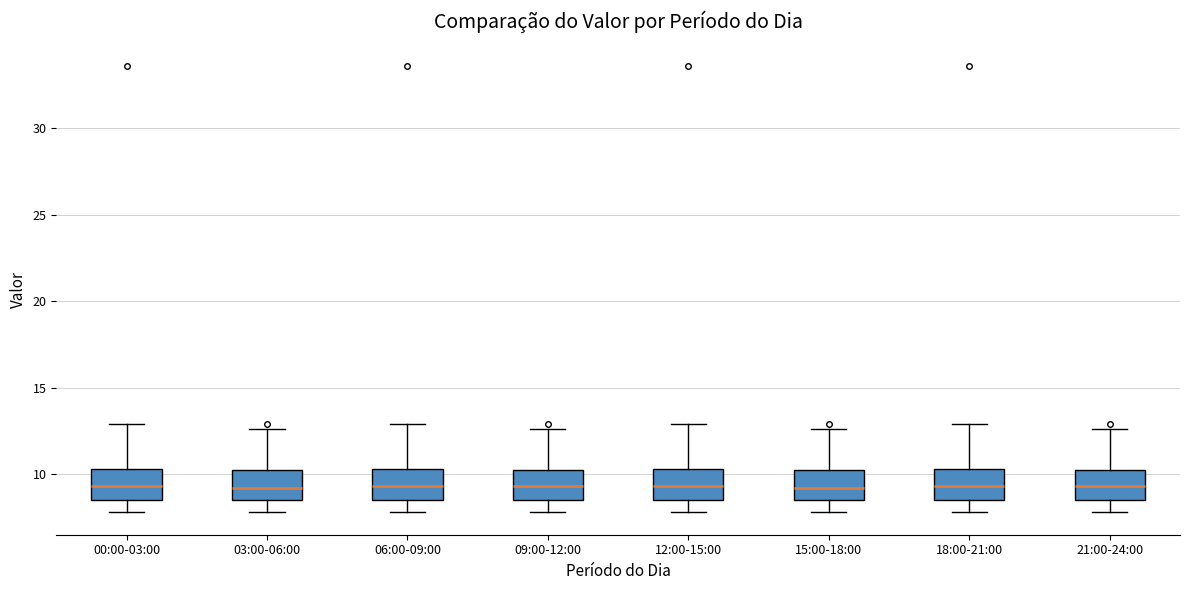

Reading left to right, read every box against the y-axis: the position of its median line, the range the box covers, and the ends of its whiskers. The values are not printed on the chart, so give them approximately, as read against the axis.

00:00-03:00: median 9.5, box 8.5 to 10.5, whiskers 8.0 to 13.0
03:00-06:00: median 9.0, box 8.5 to 10.0, whiskers 8.0 to 12.5
06:00-09:00: median 9.5, box 8.5 to 10.5, whiskers 8.0 to 13.0
09:00-12:00: median 9.5, box 8.5 to 10.0, whiskers 8.0 to 12.5
12:00-15:00: median 9.5, box 8.5 to 10.5, whiskers 8.0 to 13.0
15:00-18:00: median 9.0, box 8.5 to 10.0, whiskers 8.0 to 12.5
18:00-21:00: median 9.5, box 8.5 to 10.5, whiskers 8.0 to 13.0
21:00-24:00: median 9.5, box 8.5 to 10.0, whiskers 8.0 to 12.5